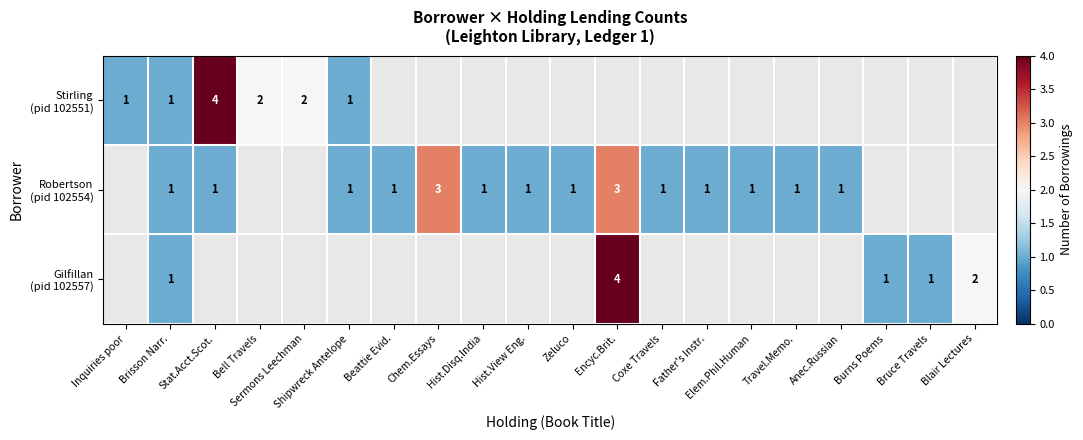

What is the total value across all series at Brisson Narr.?

3